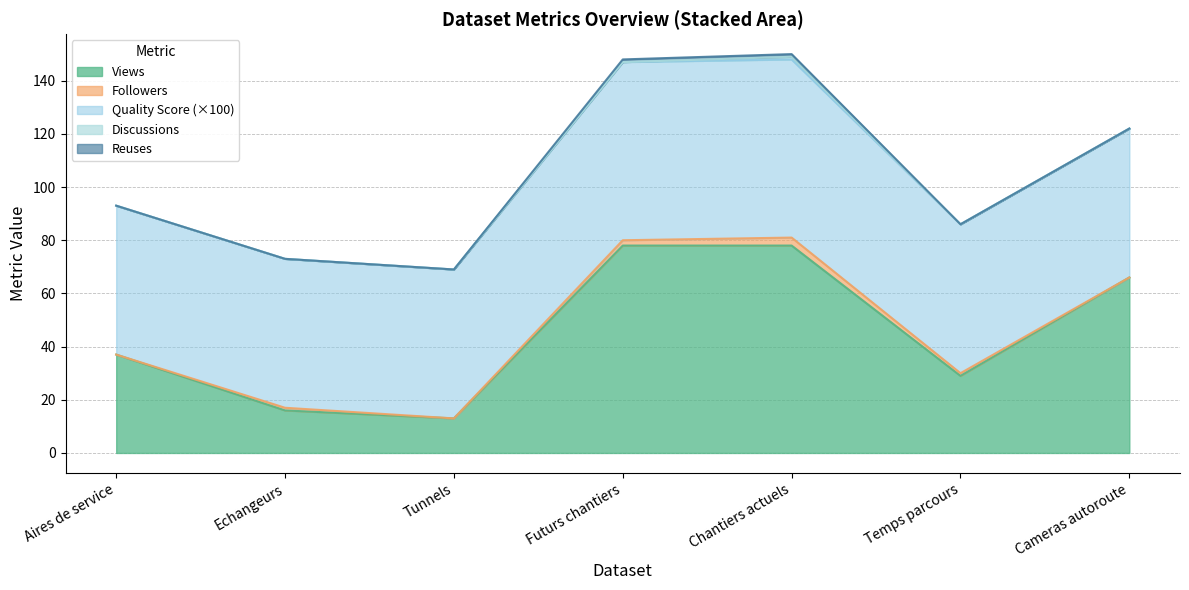

How many series are shown in this chart?

5